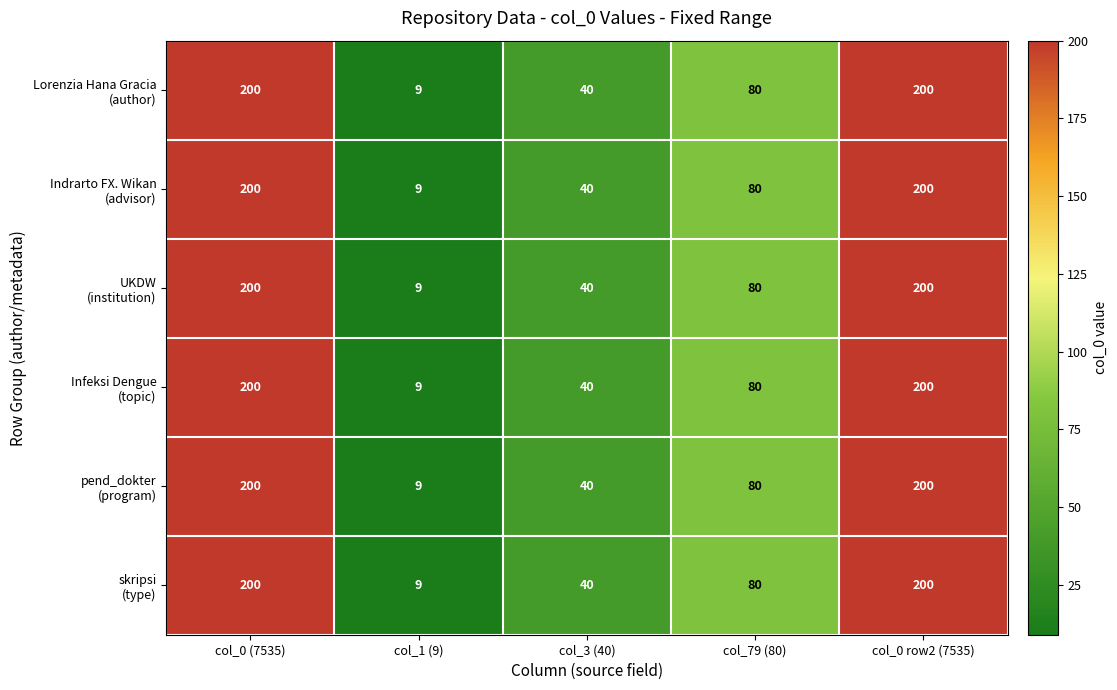

What is the smallest value displayed?

9